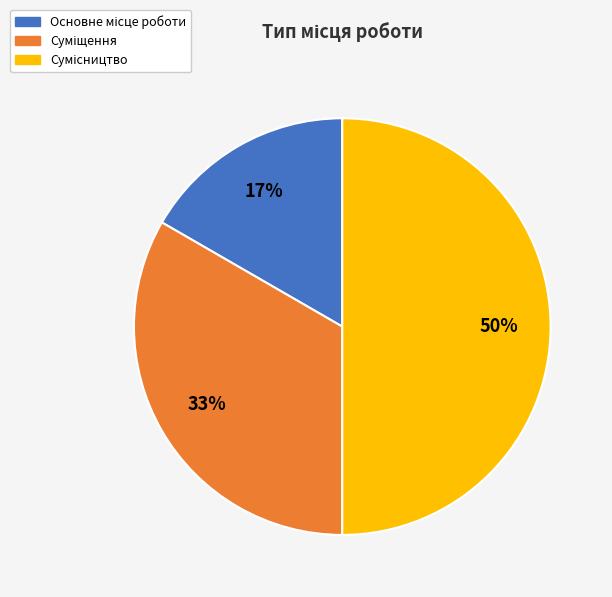

How many slices are in this pie chart?

3